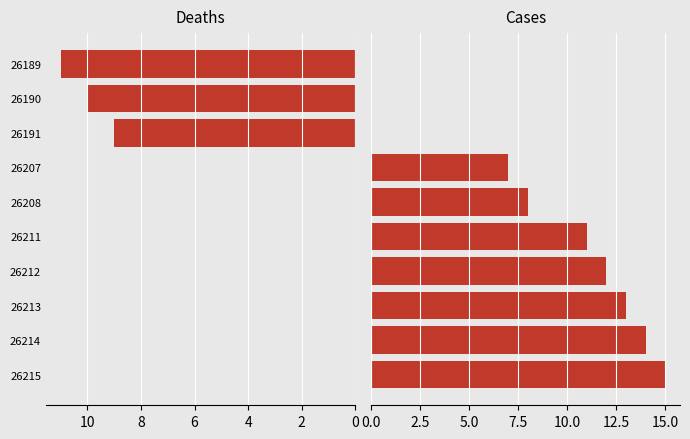

Reading left to right, list all the values displayed in this chart.

Deaths: 0	0	0	0	0	0	0	9	10	11
Cases: 15	14	13	12	11	8	7	0	0	0